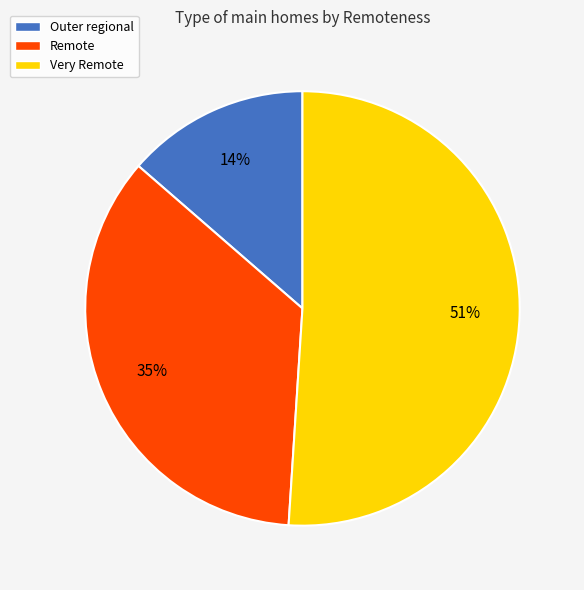

Which slice represents more than half of the pie?

Very Remote